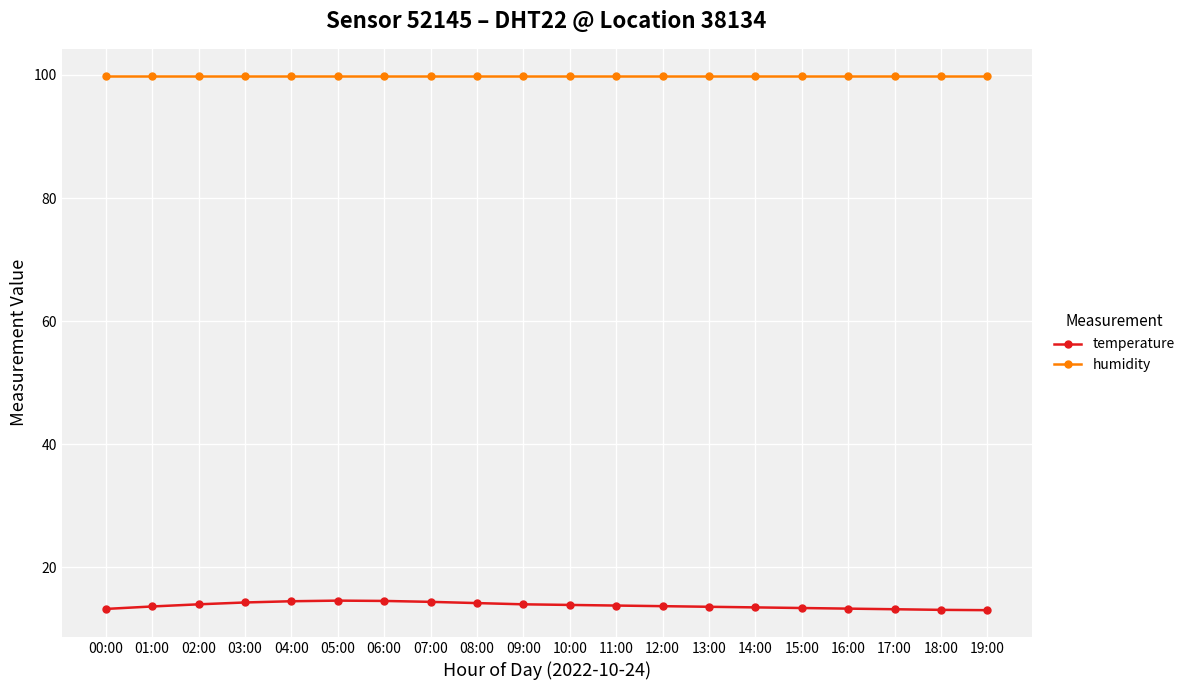

At how many categories does at least one series exceed 53?

20